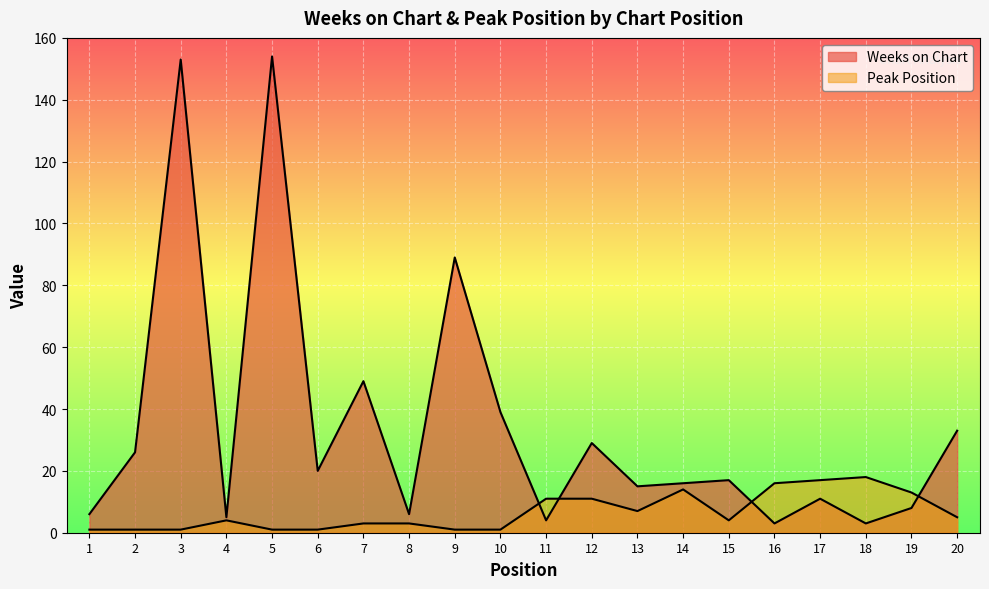

Which series has the largest range (max minus min)?

Weeks on Chart